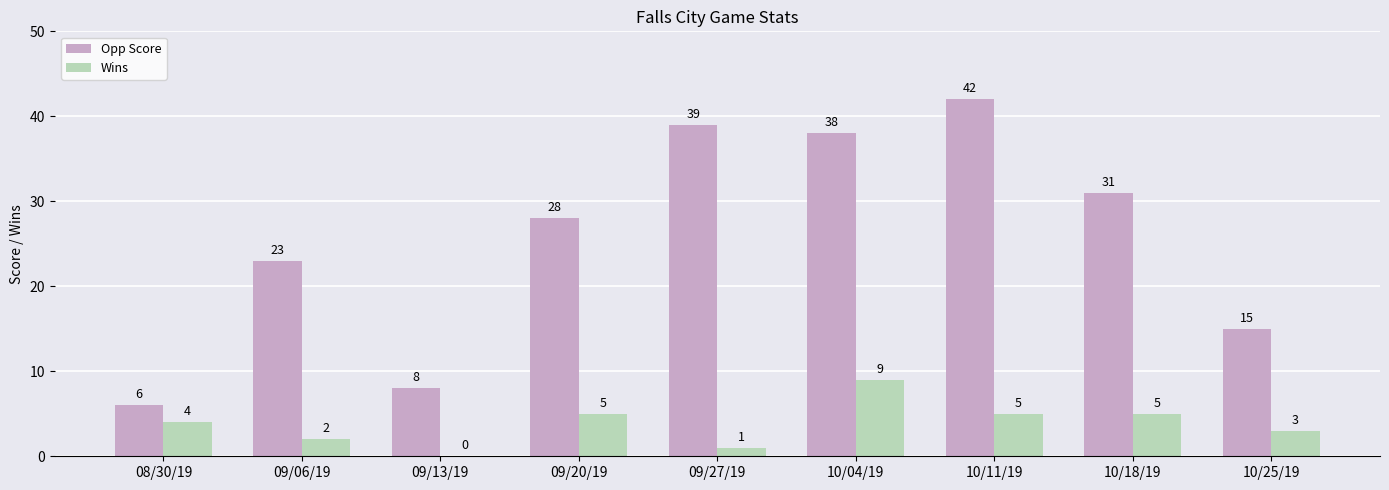

Is it true that Opp Score equals 42 at 10/11/19?

True